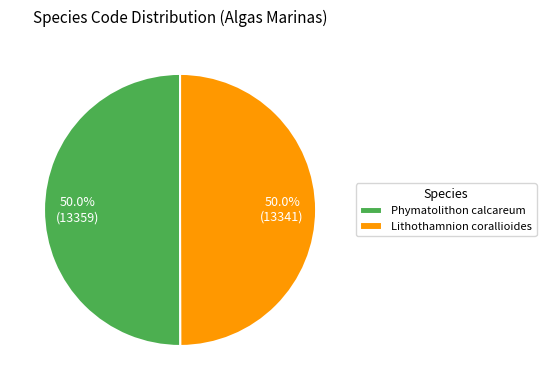

Combined, do Lithothamnion corallioides and Phymatolithon calcareum account for over 50%?

Yes